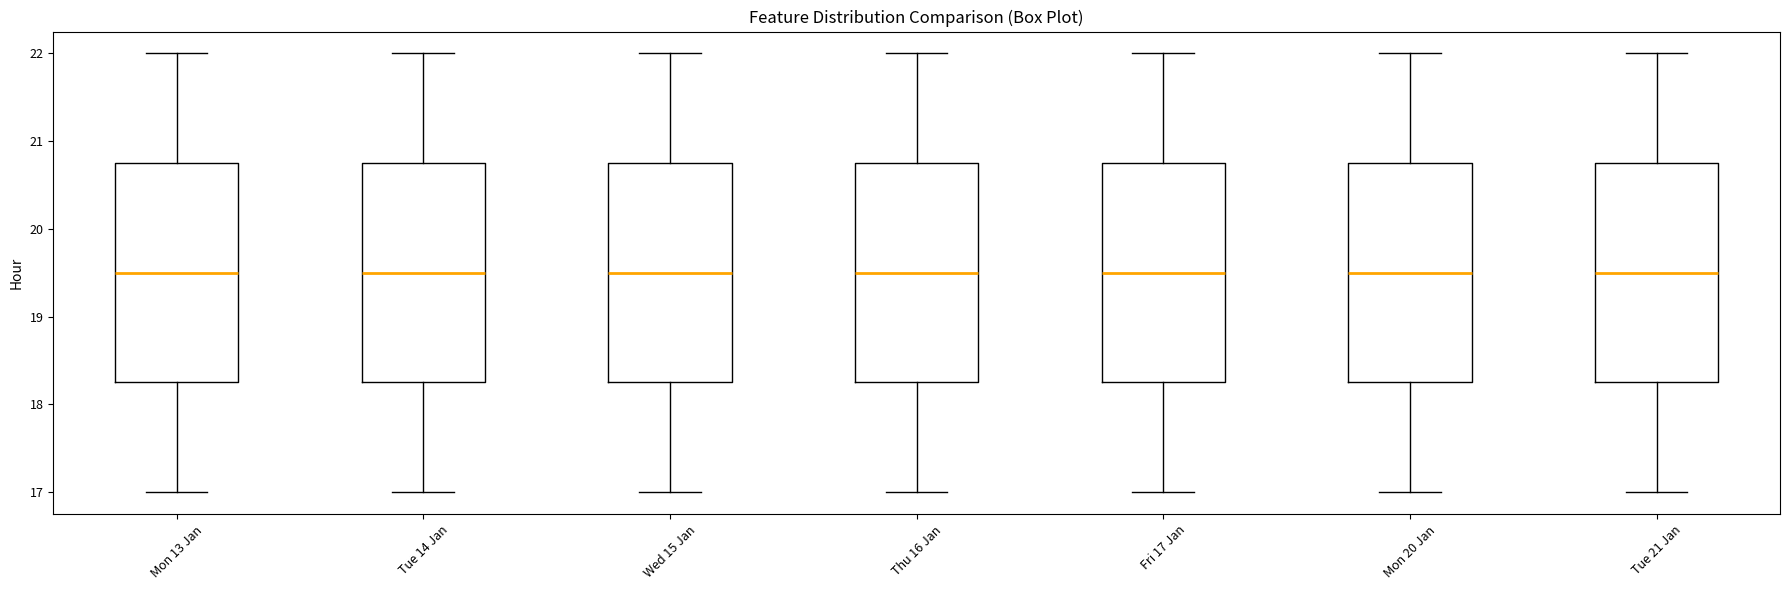

Reading left to right, transcribe this box plot: for each box, give where its median line is, the range the box spans, and where its two whiskers end, as read against the y-axis. The values are not printed on the chart, so give them approximately, as read against the axis.

Mon 13 Jan: median 19.5, box 18.3 to 20.8, whiskers 17.0 to 22.0
Tue 14 Jan: median 19.5, box 18.3 to 20.8, whiskers 17.0 to 22.0
Wed 15 Jan: median 19.5, box 18.3 to 20.8, whiskers 17.0 to 22.0
Thu 16 Jan: median 19.5, box 18.3 to 20.8, whiskers 17.0 to 22.0
Fri 17 Jan: median 19.5, box 18.3 to 20.8, whiskers 17.0 to 22.0
Mon 20 Jan: median 19.5, box 18.3 to 20.8, whiskers 17.0 to 22.0
Tue 21 Jan: median 19.5, box 18.3 to 20.8, whiskers 17.0 to 22.0